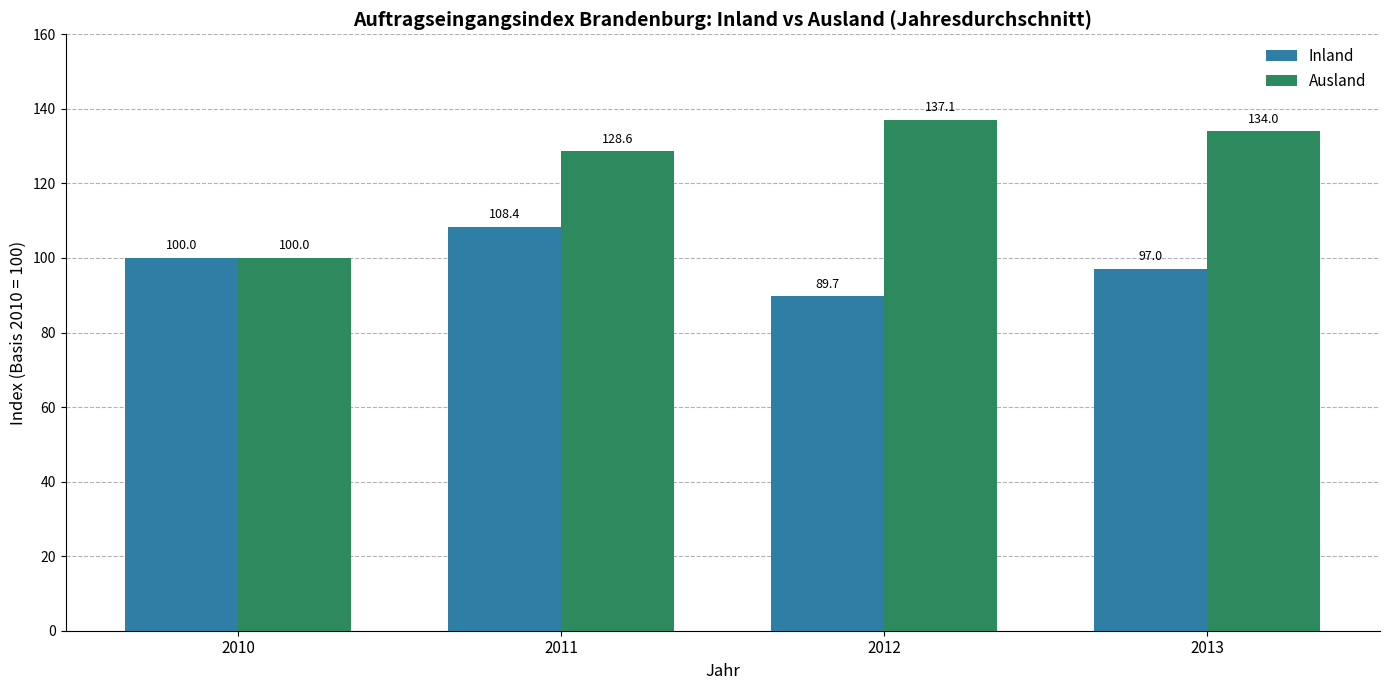

Does the chart contain any negative values?

No